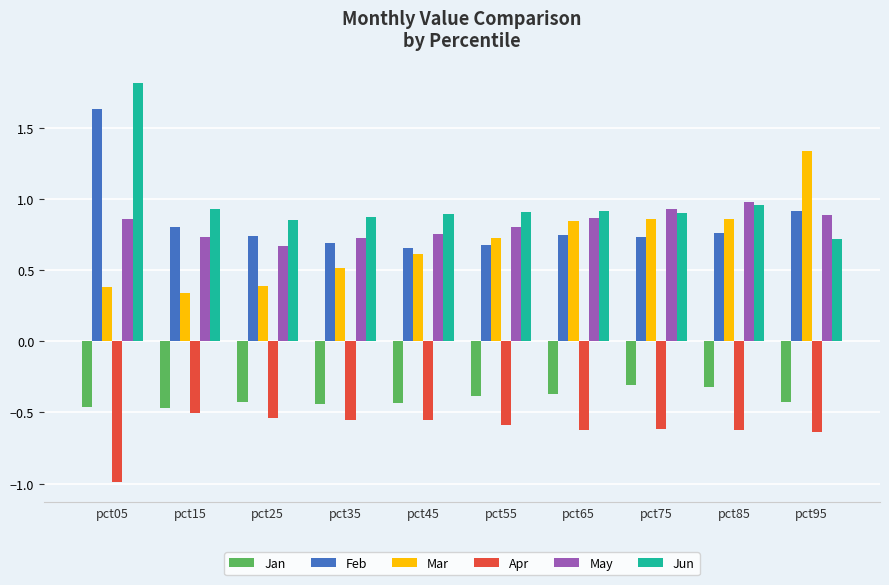

Is the value of Feb at pct75 greater than the value of Jan at pct85?

Yes